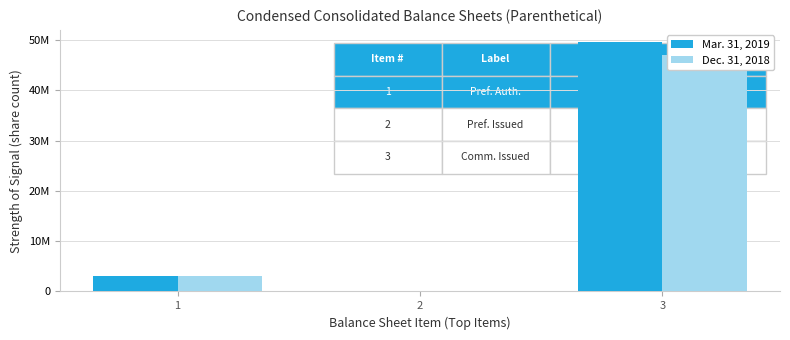

How many categories are shown in the chart?

3